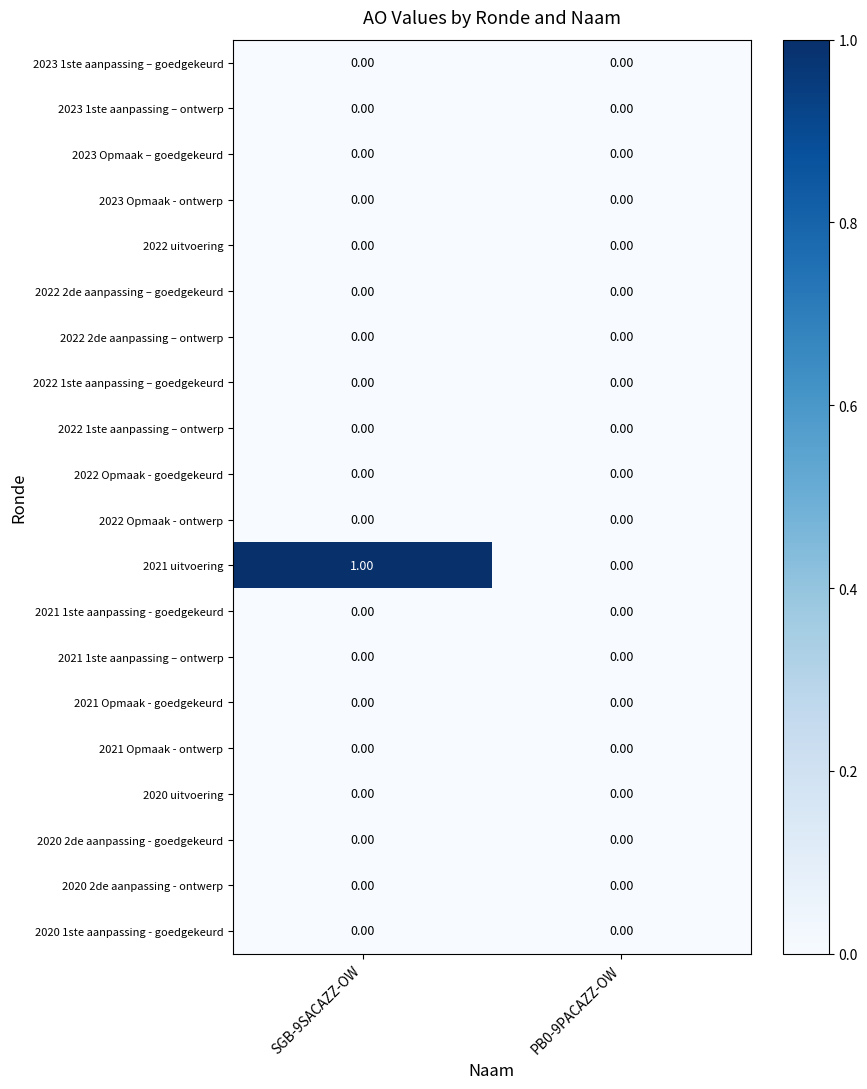

At which category is the sum across all series the highest?

SGB-9SACAZZ-OW